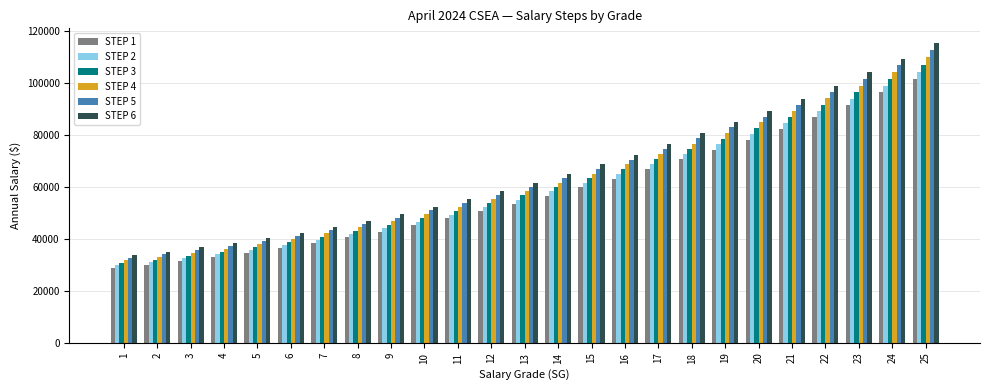

Is the value of STEP 4 at 3 greater than the value of STEP 6 at 21?

No